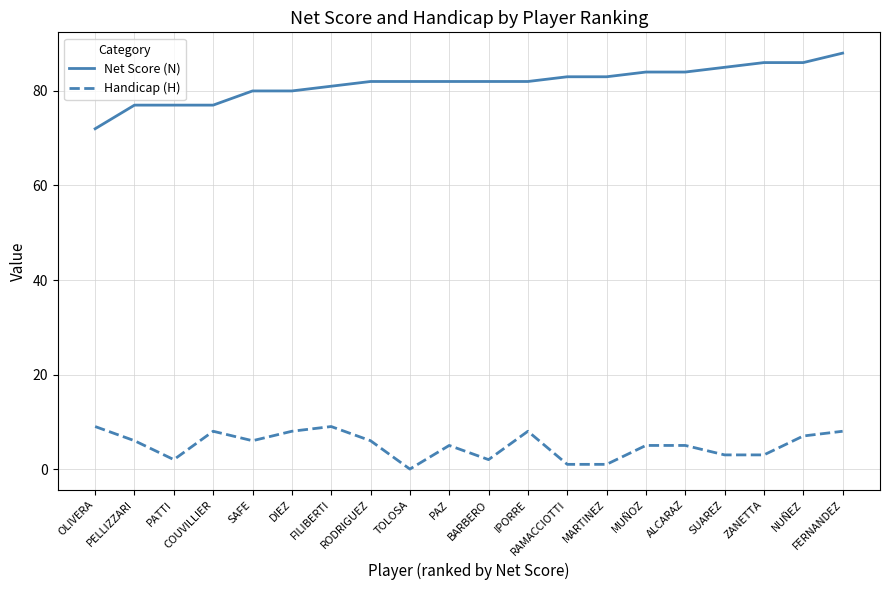

What is the average value of the Net Score (N) series?

82